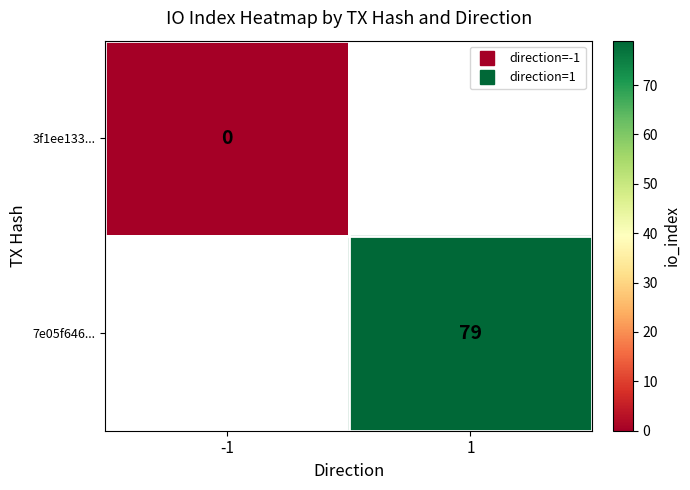

How many distinct data groups are displayed?

2